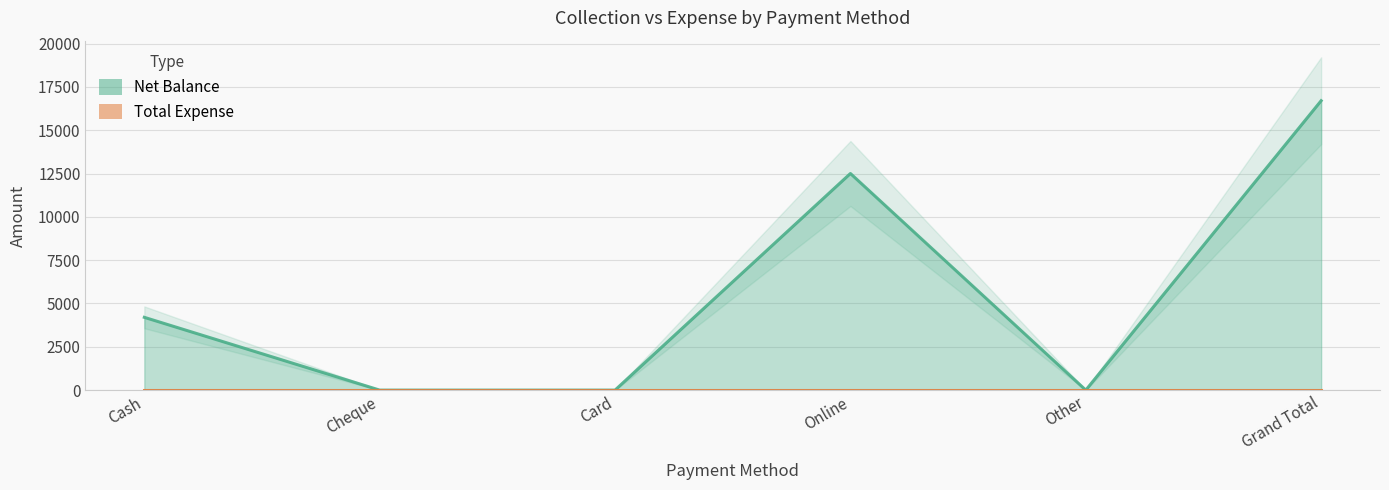

Reading right to left, transcribe all the data shown in this chart.

16700	0	12500	0	0	4200